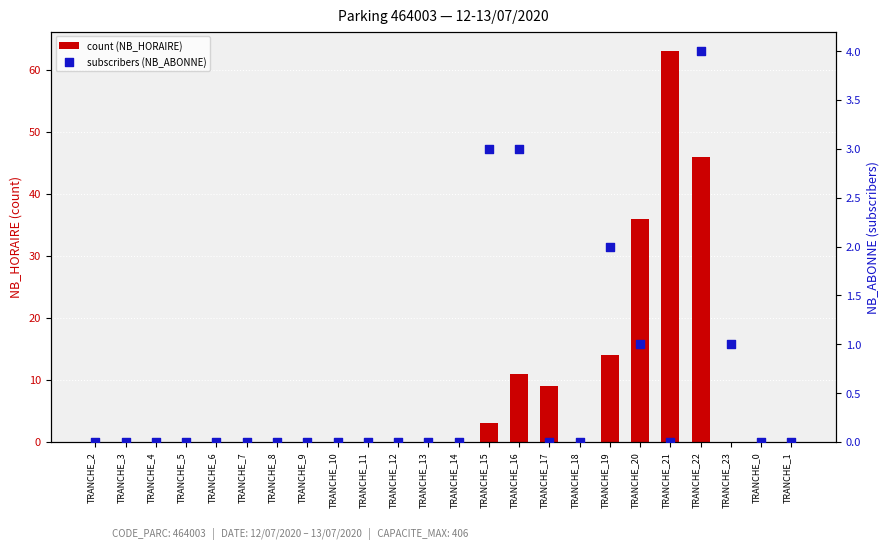

Is the value of subscribers (NB_ABONNE) at TRANCHE_18 greater than the value of count (NB_HORAIRE) at TRANCHE_14?

No